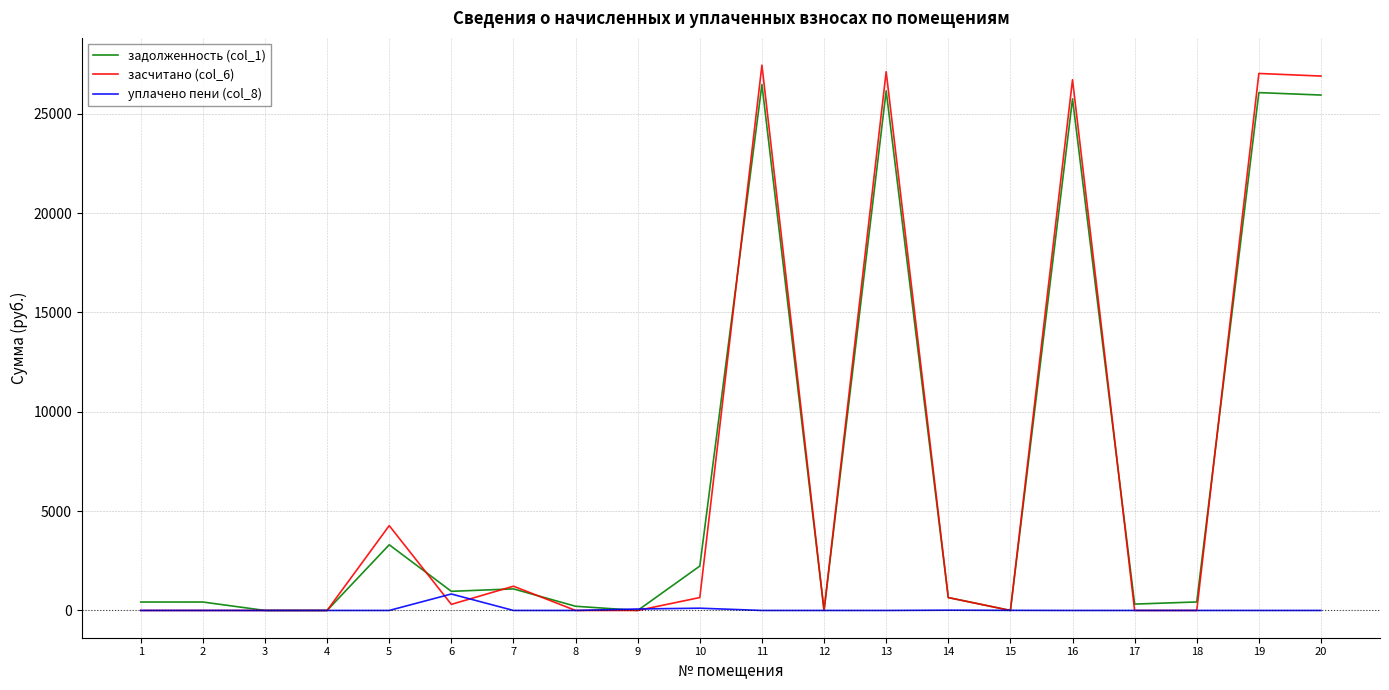

The value of засчитано (col_6) at 9 is 0.0. True or false?

True